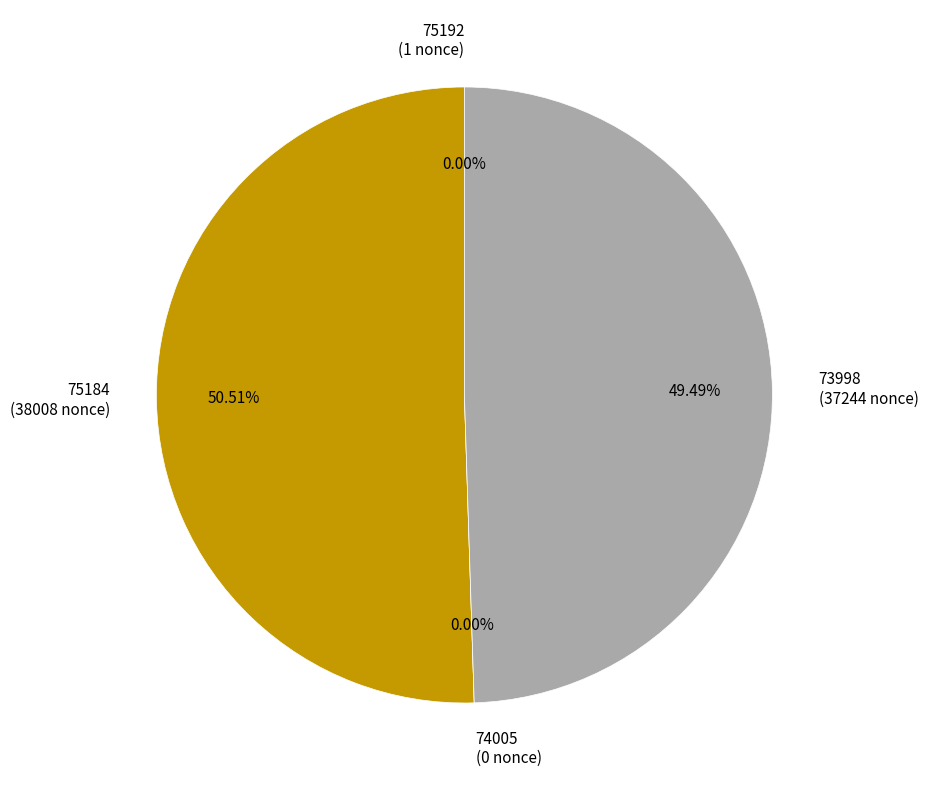

Do 74005 and 75192 together represent more than half of the pie?

No